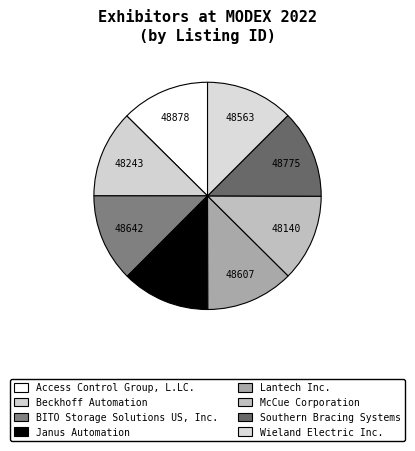

How many slices are in this pie chart?

8